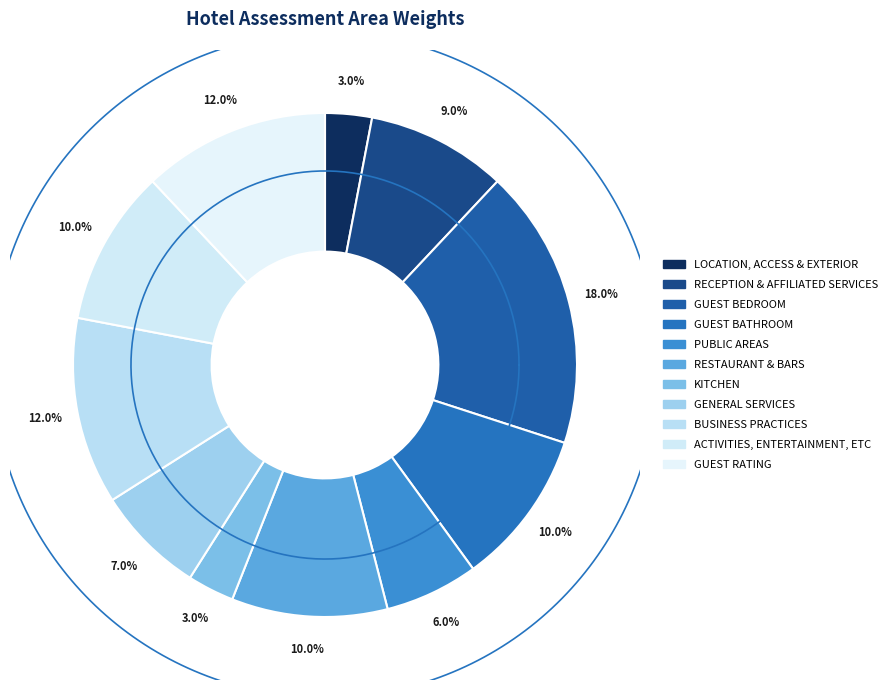

How many segments does this pie chart have?

11